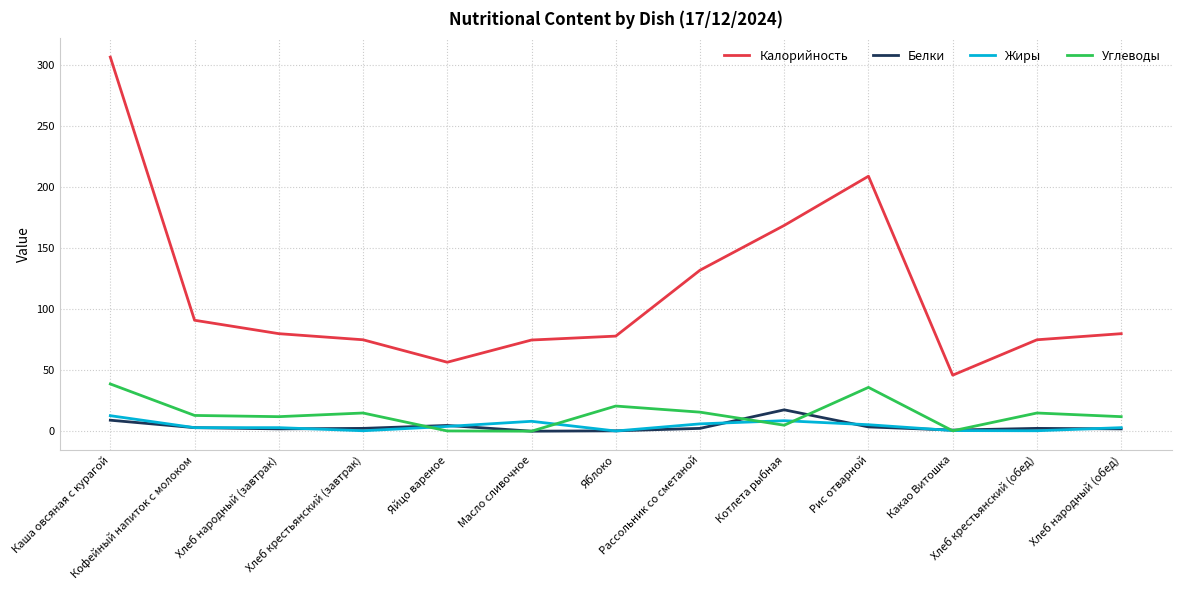

At which category does Углеводы reach its first local peak?

Хлеб крестьянский (завтрак)